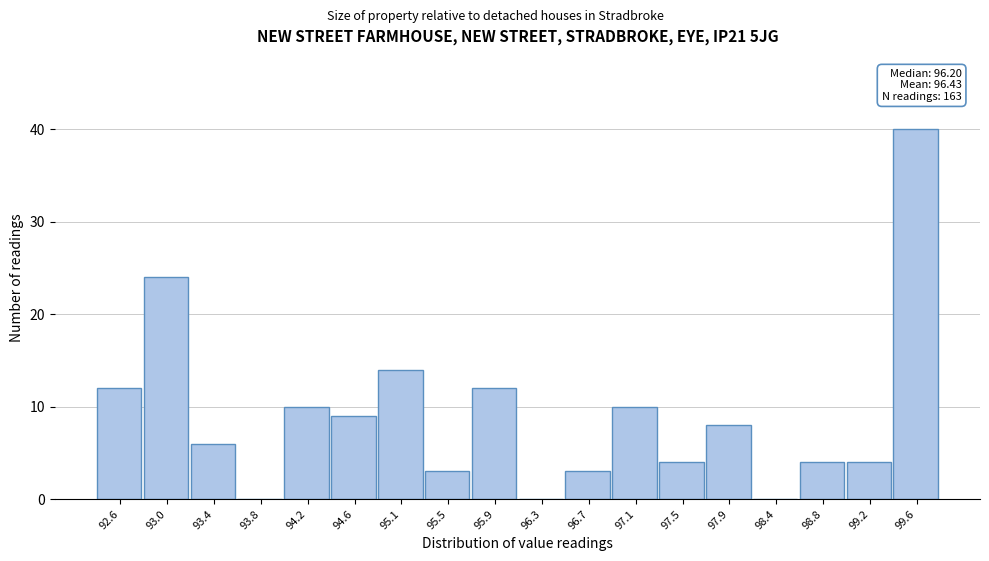

Reading right to left, transcribe all the data shown in this chart.

99.6=40	99.2=4	98.8=4	98.4=0	97.9=8	97.5=4	97.1=10	96.7=3	96.3=0	95.9=12	95.5=3	95.1=14	94.6=9	94.2=10	93.8=0	93.4=6	93.0=24	92.6=12